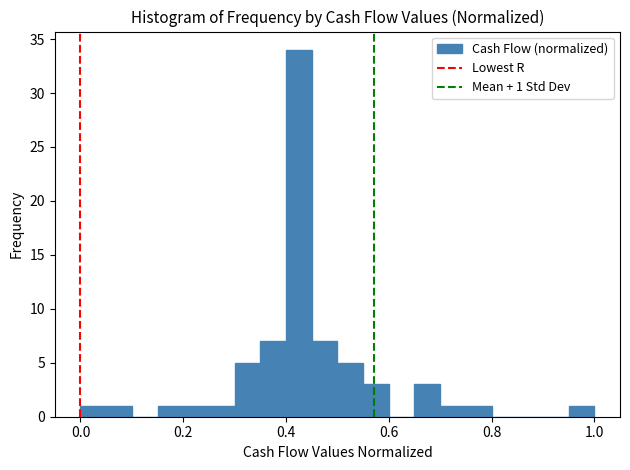

Read against the x-axis, roughly where is the centre of the tallest bar?

0.42